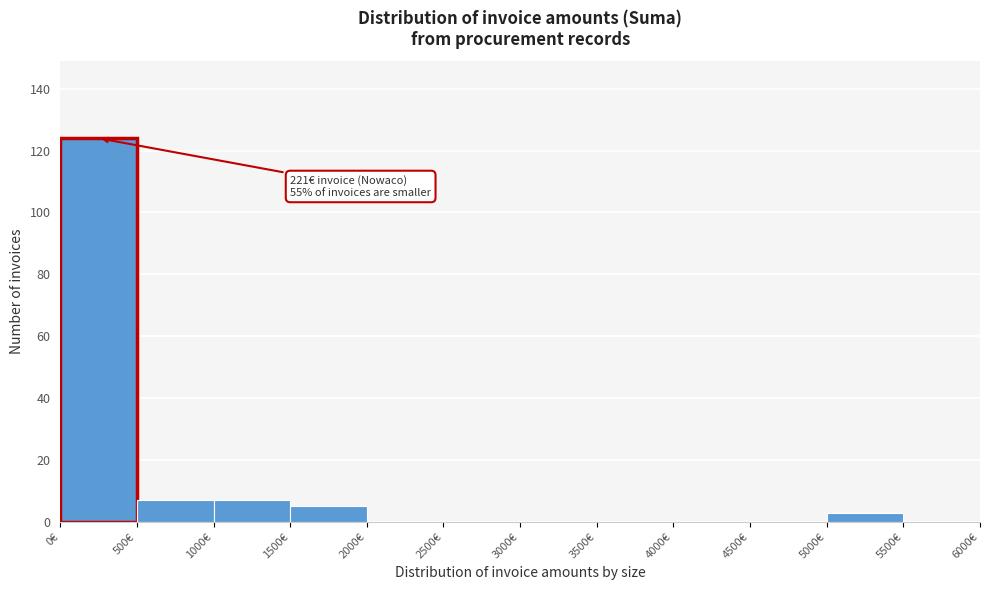

Over which range of the x-axis is the bar tallest?

0 to 500